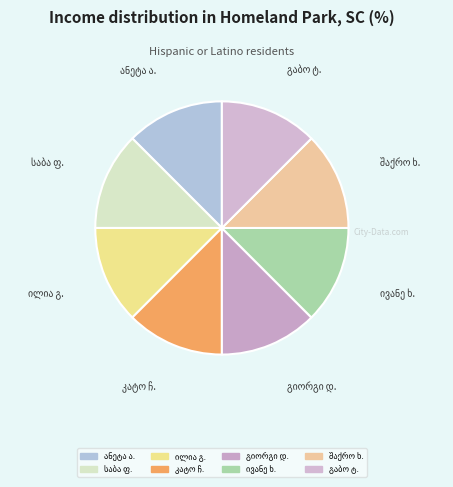

What percentage is the ივანე ხოსიაშვილი slice, to the nearest percent?

12%